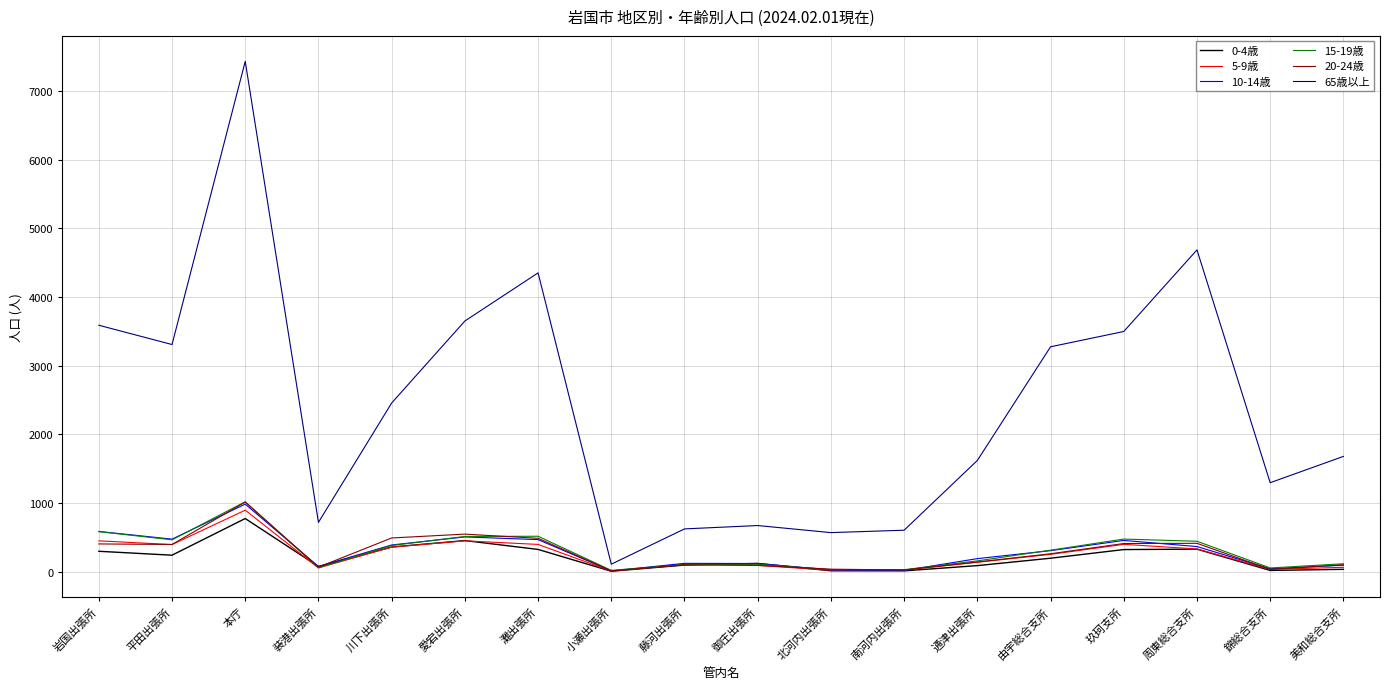

True or false: 65歳以上 has a value of 1276 at 周東総合支所.

False